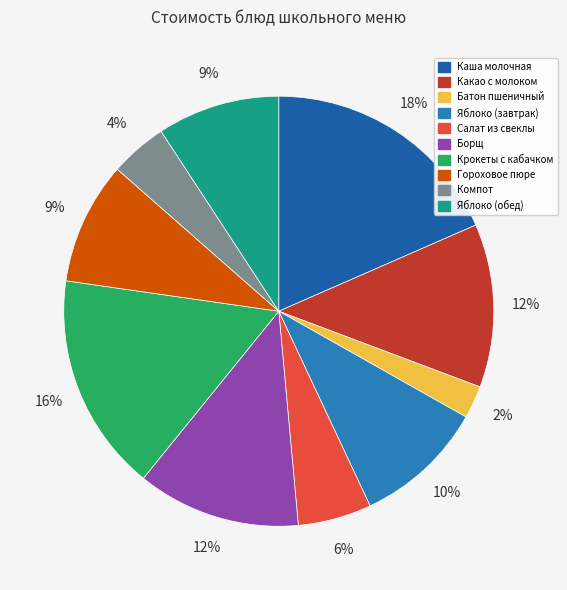

What percentage is the Крокеты с кабачком slice, to the nearest percent?

16%